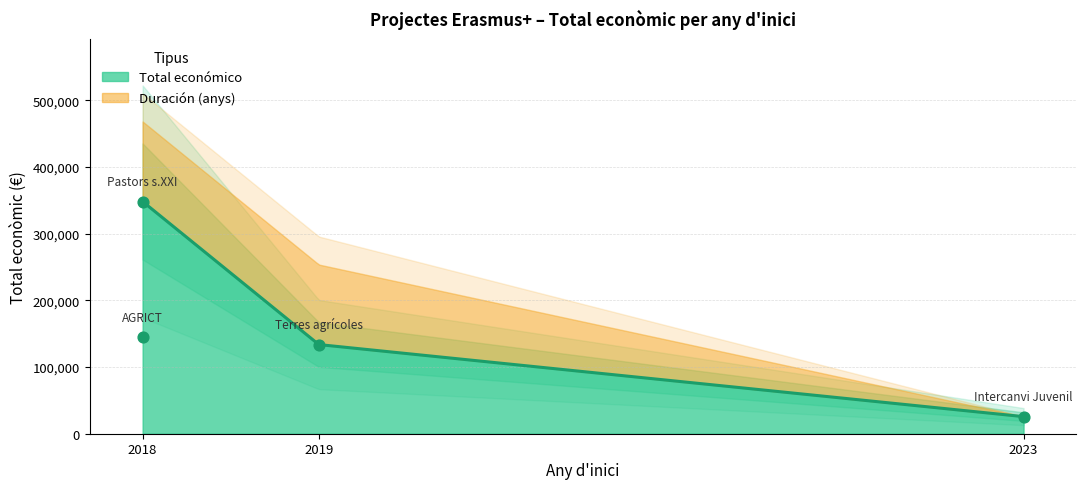

What is the change in value from 2018 to 2023?

-119110